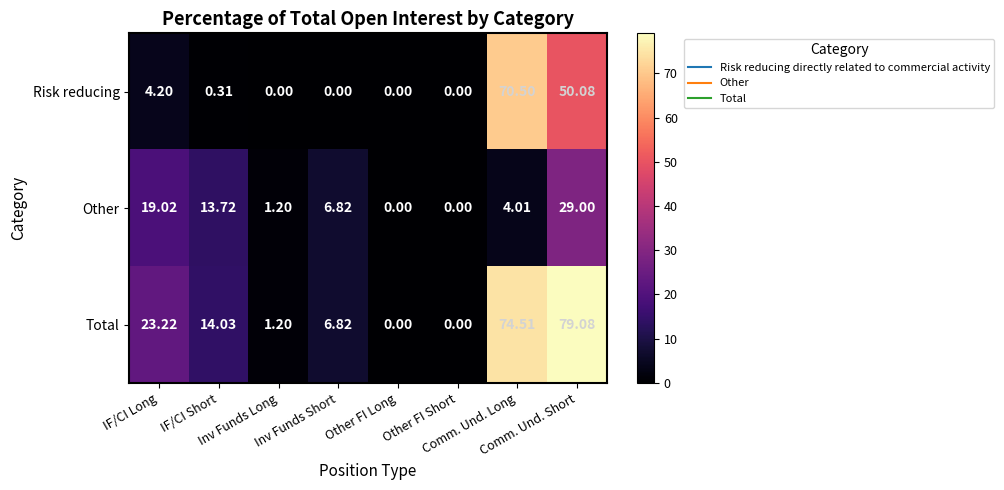

Which series has the largest range (max minus min)?

Total